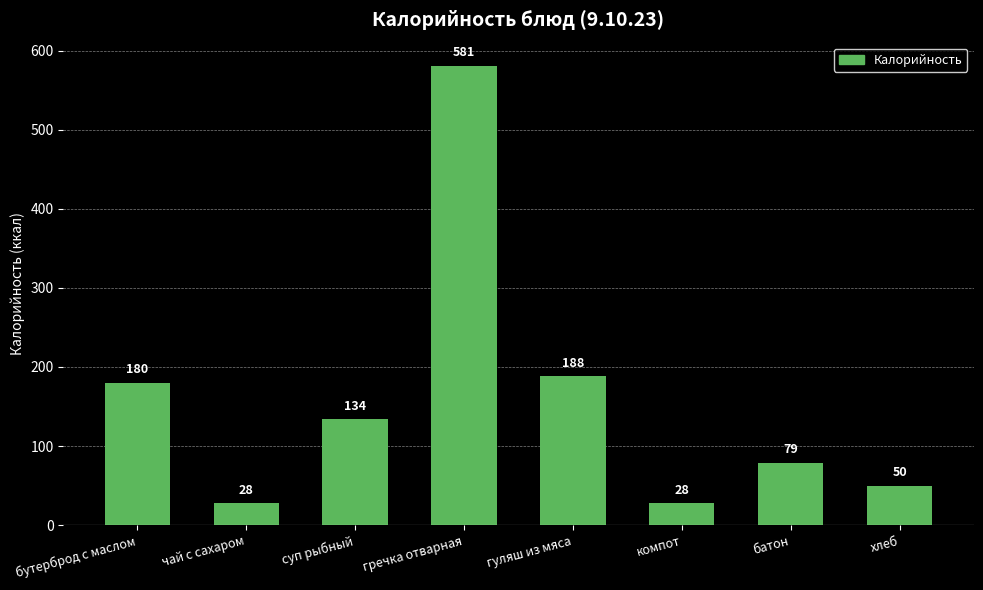

Approximately how many times larger is the value at компот compared to хлеб?

0.6